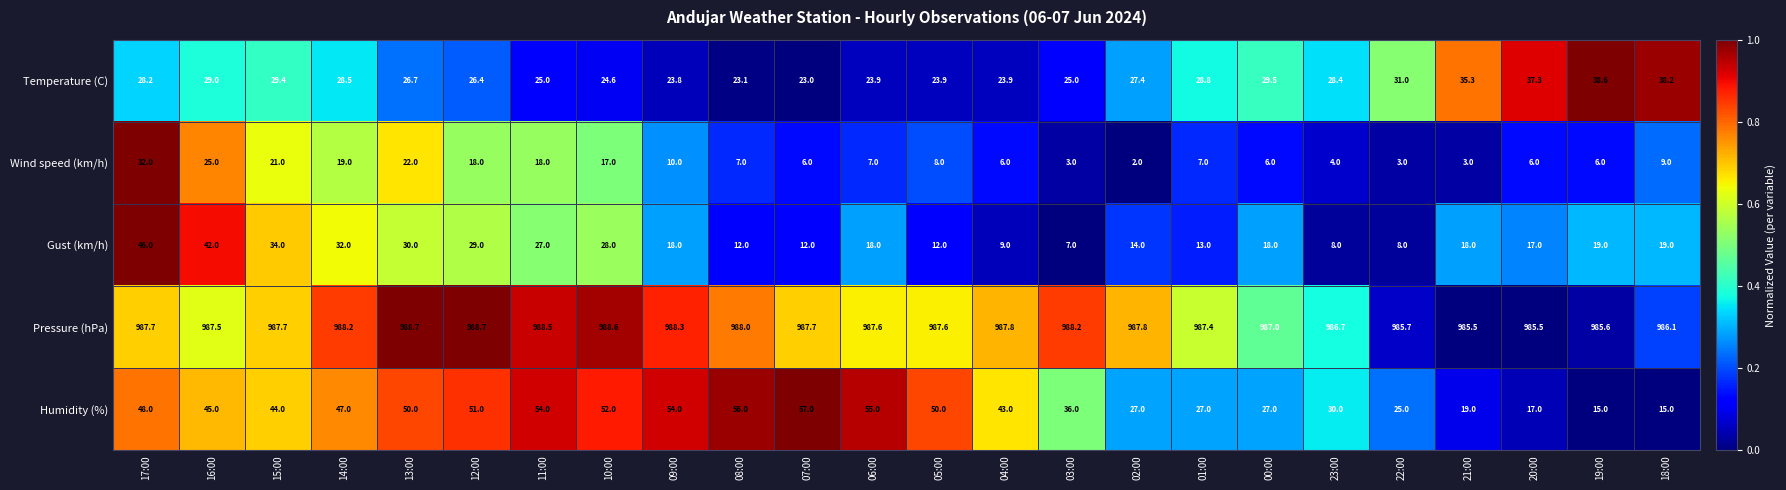

What is the spread (max minus min) of values at 01:00?

980.4